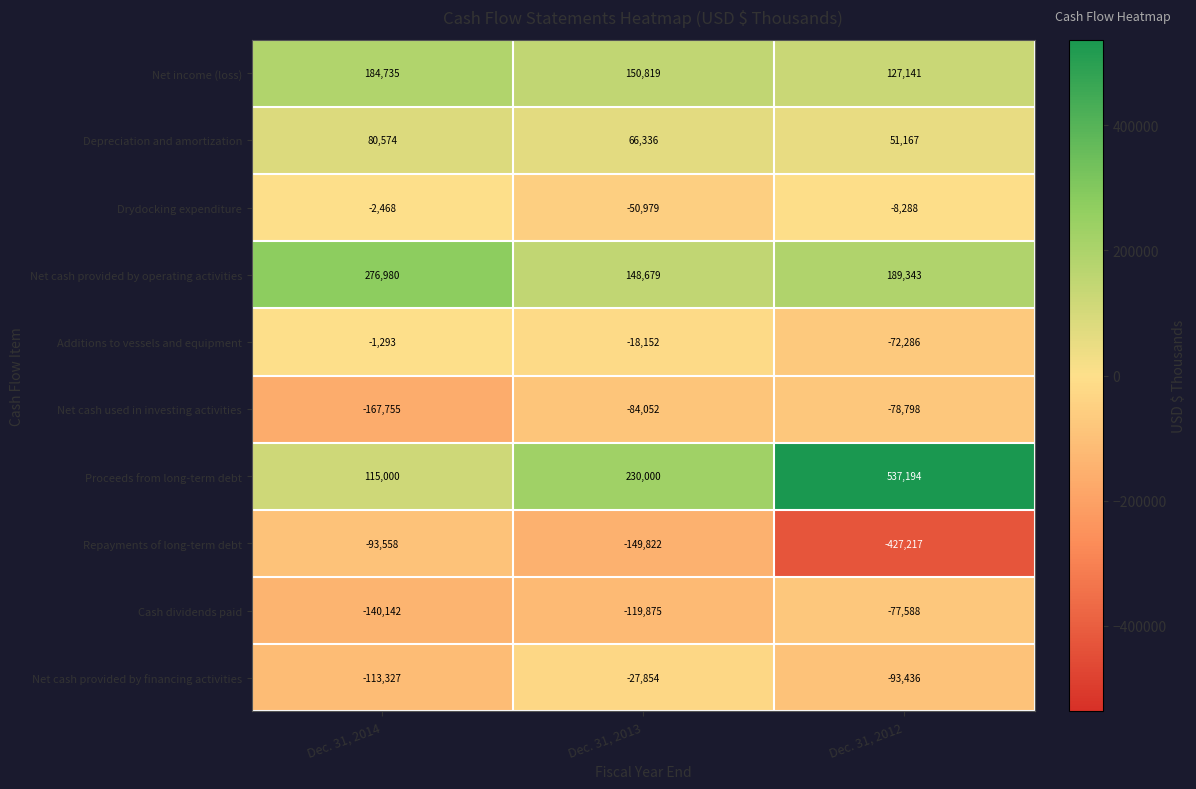

What is the difference between the second highest and minimum values in the Cash dividends paid series?

20267